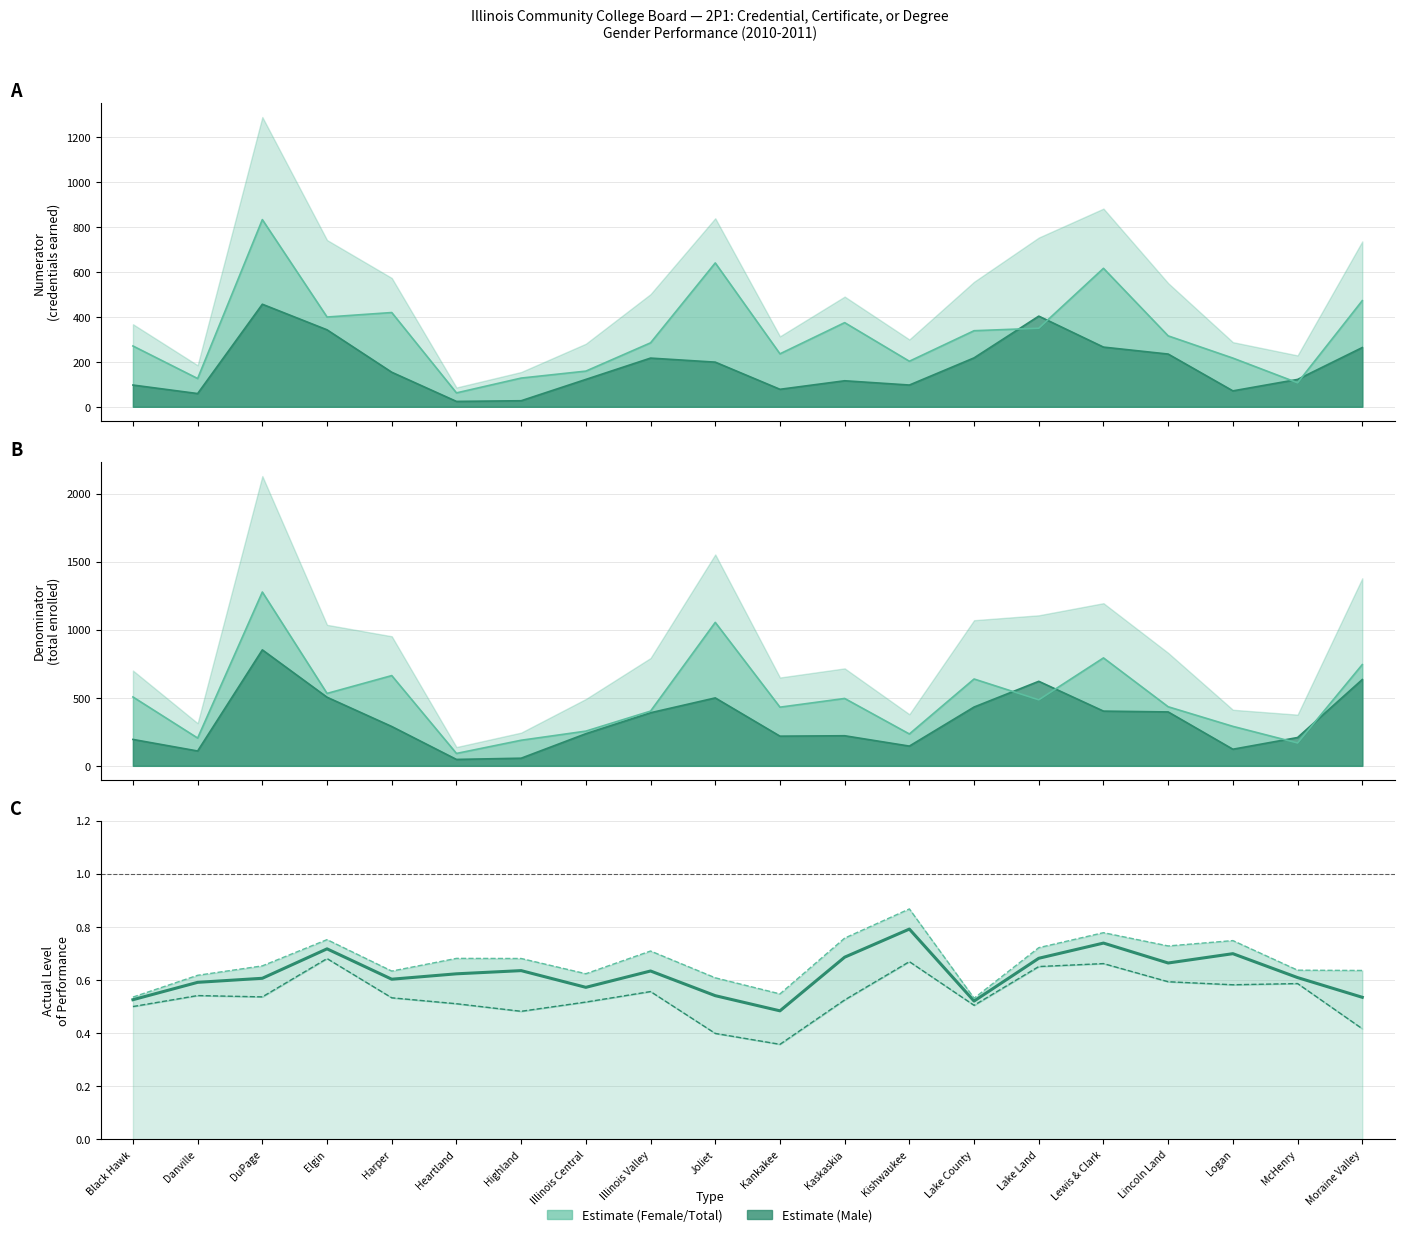

How many points are higher than both their immediate neighbors (excluding endpoints)?

6